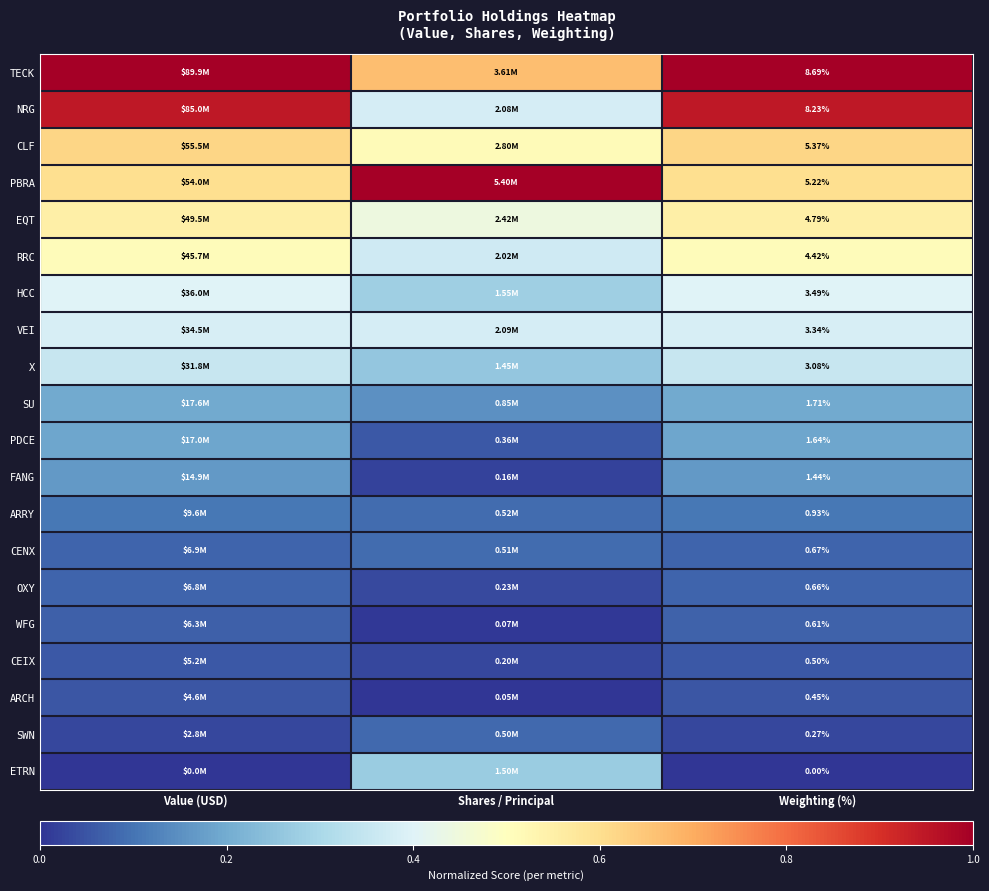

At Weighting (%), list the series in order from largest to smallest.

TECK, NRG, CLF, PBRA, EQT, RRC, HCC, VEI, X, SU, PDCE, FANG, ARRY, CENX, OXY, WFG, CEIX, ARCH, SWN, ETRN